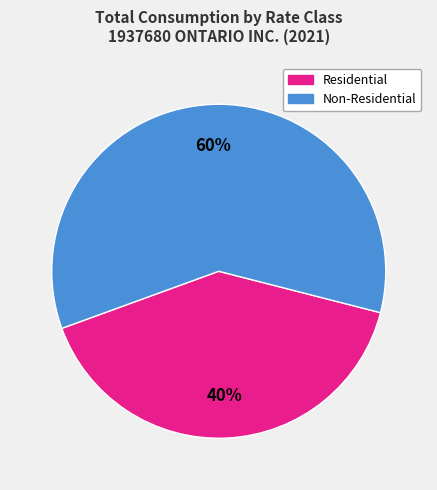

Does any single category account for the majority?

Yes